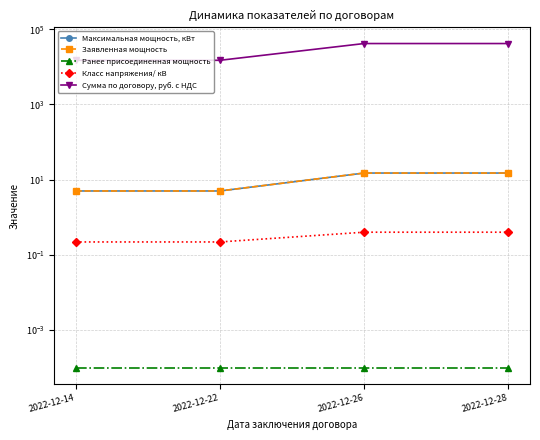

At which category is the sum across all series the highest?

2022-12-26